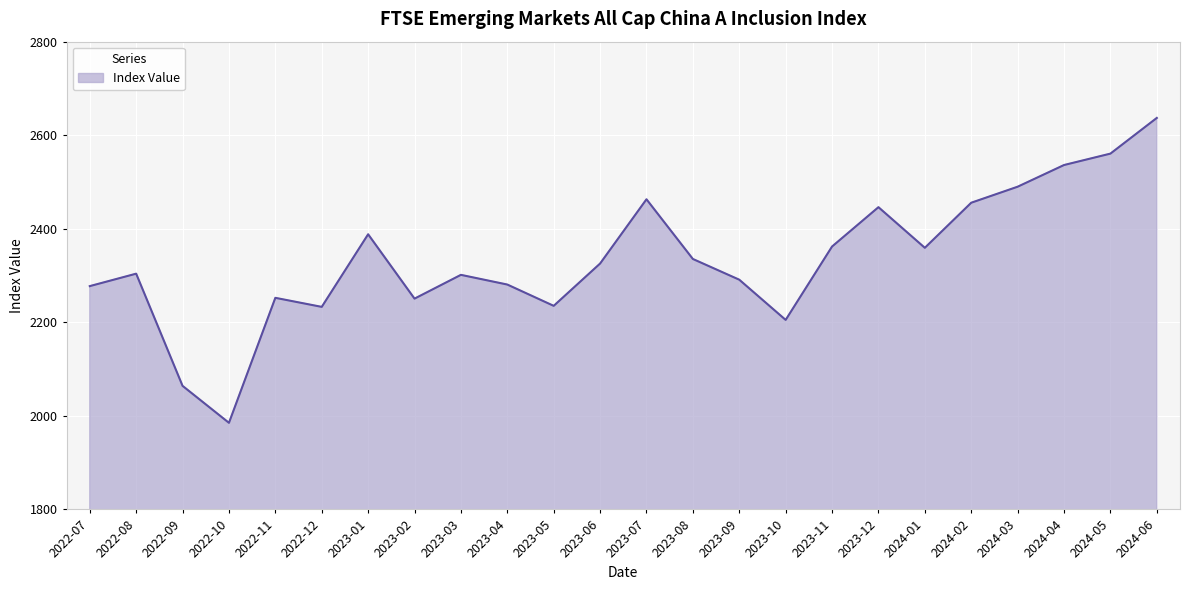

Count the number of data series in this chart.

1